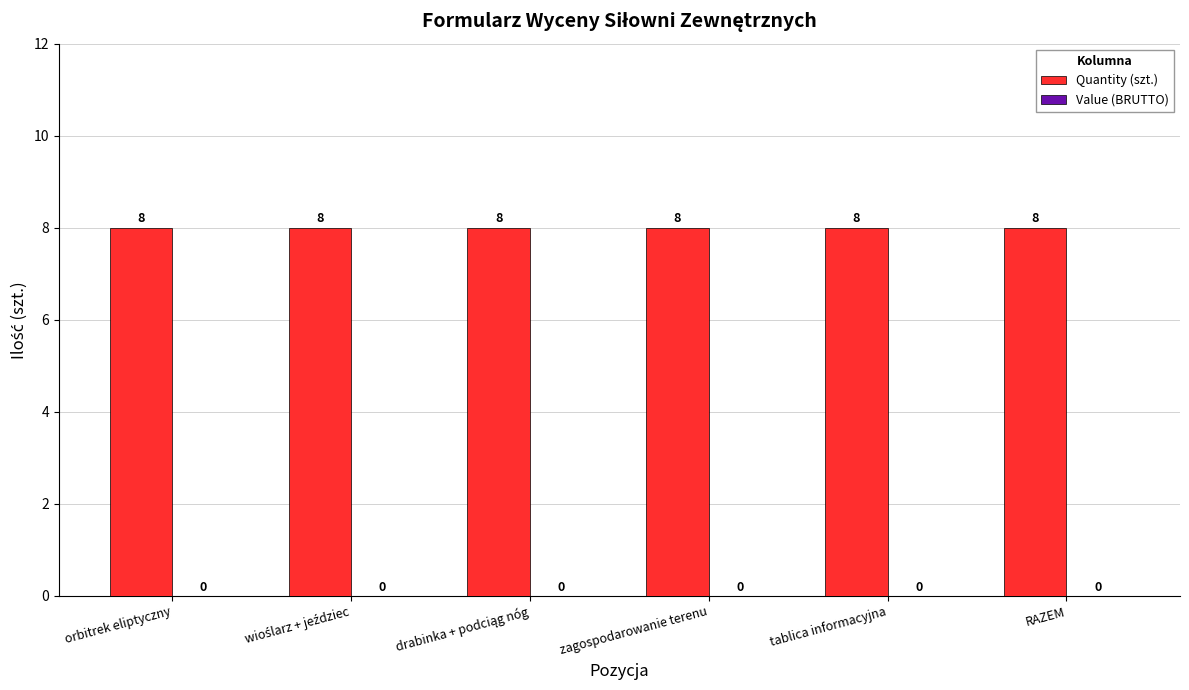

Where is Value (BRUTTO) nearest to the value 0?

orbitrek eliptyczny